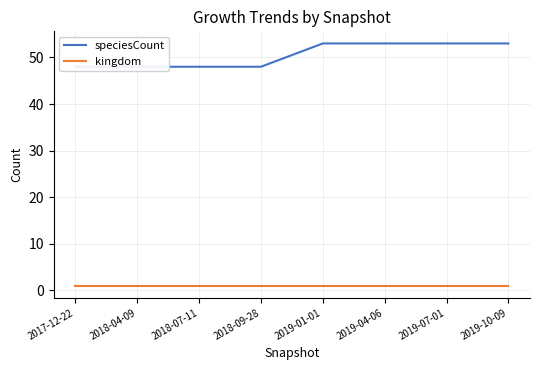

True or false: speciesCount and kingdom cross at least once.

False